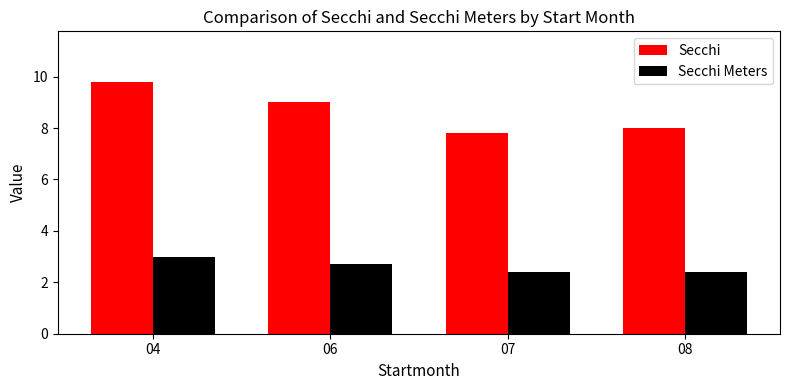

Reading left to right, transcribe all the data shown in this chart.

Secchi: 04=9.8	06=9.0	07=7.8	08=8.0
Secchi Meters: 04=3.0	06=2.7	07=2.4	08=2.4